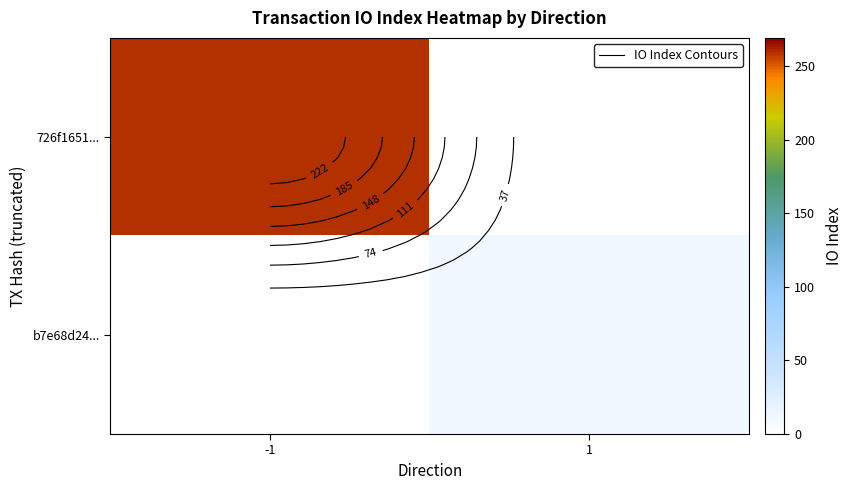

Where is 726f1651... nearest to the value 129?

1